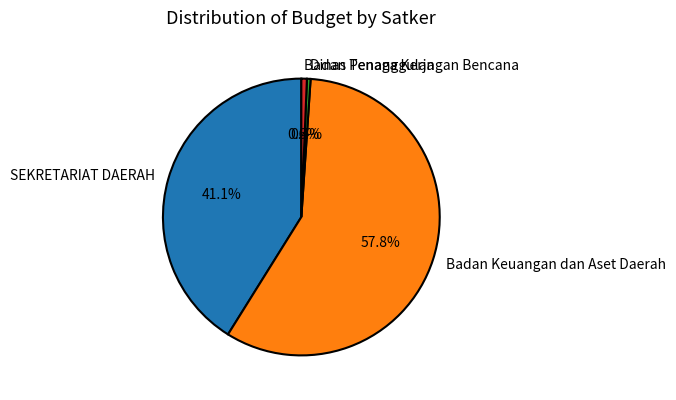

What is the largest slice in the pie chart?

Badan Keuangan dan Aset Daerah